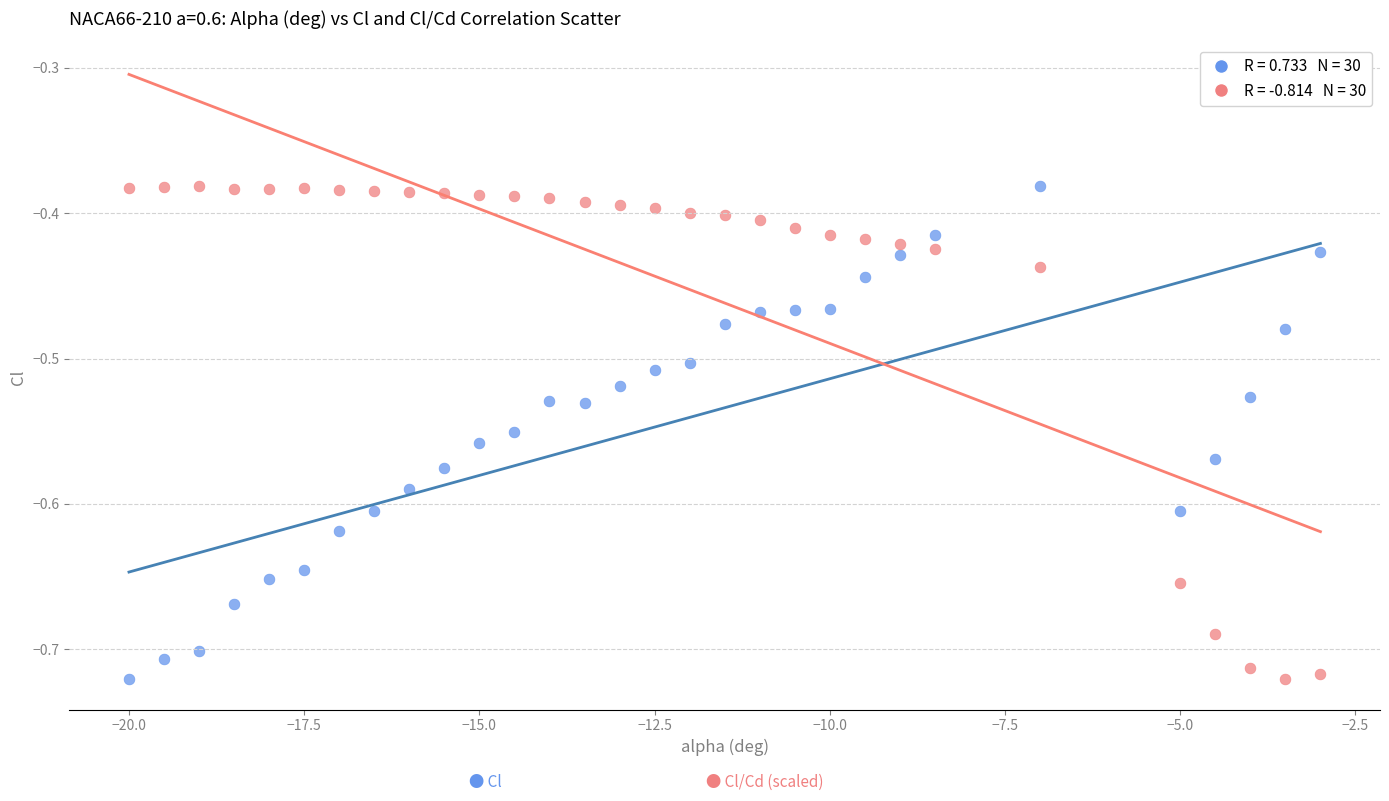

Across all data points, what is the range of Y values (max minus min)?

0.3